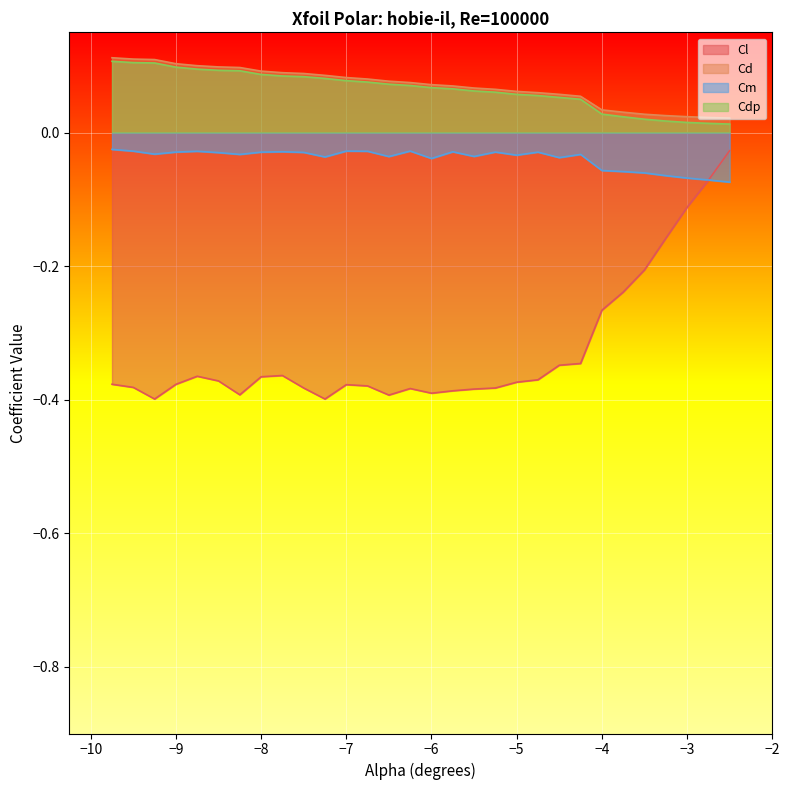

True or false: Cdp and Cd intersect in this chart.

False